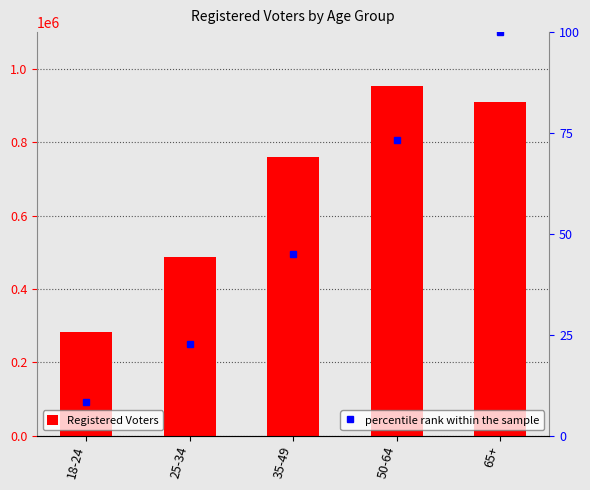

Reading right to left, extract all data points from this chart.

Registered Voters: 65+=909930.0	50-64=953972.0	35-49=758374.0	25-34=486697.0	18-24=282700.0
percentile rank within the sample: 65+=100.0	50-64=73.2	35-49=45.0	25-34=22.7	18-24=8.3